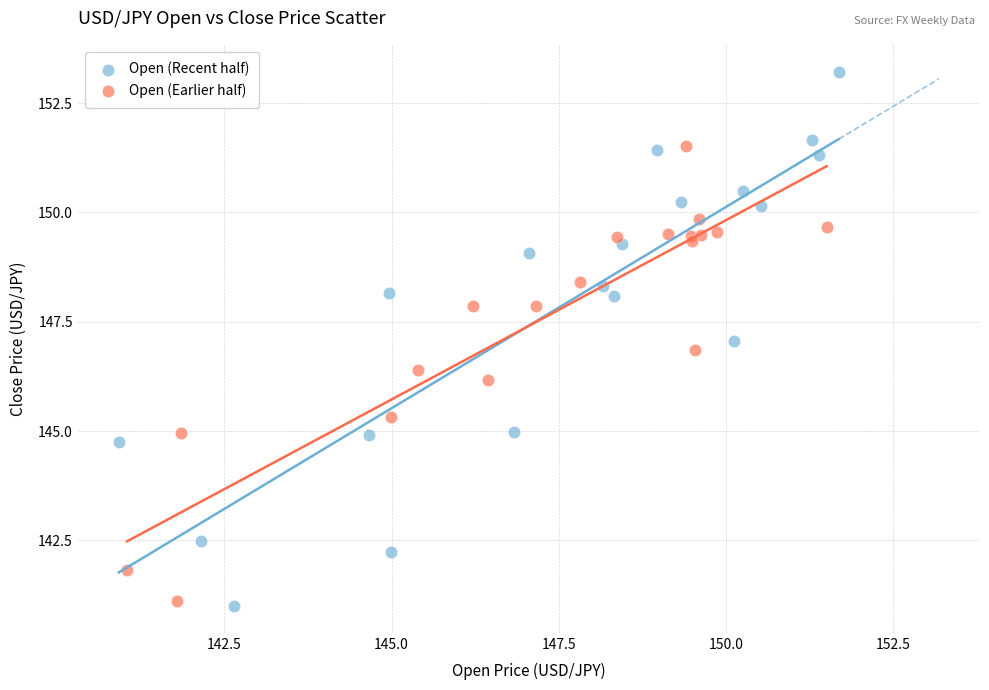

Which series has the largest Y range (max minus min)?

Open (Recent half)